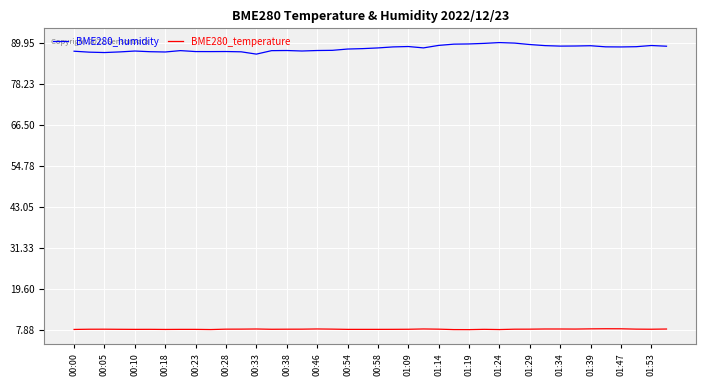

What is the highest value of the BME280_humidity series?

90.0